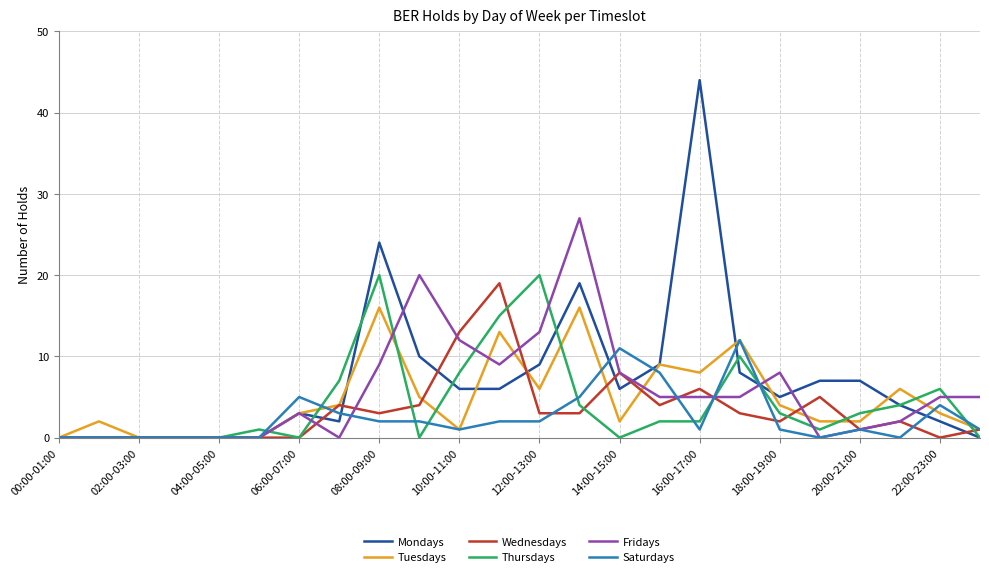

What is the maximum value shown in the chart?

44